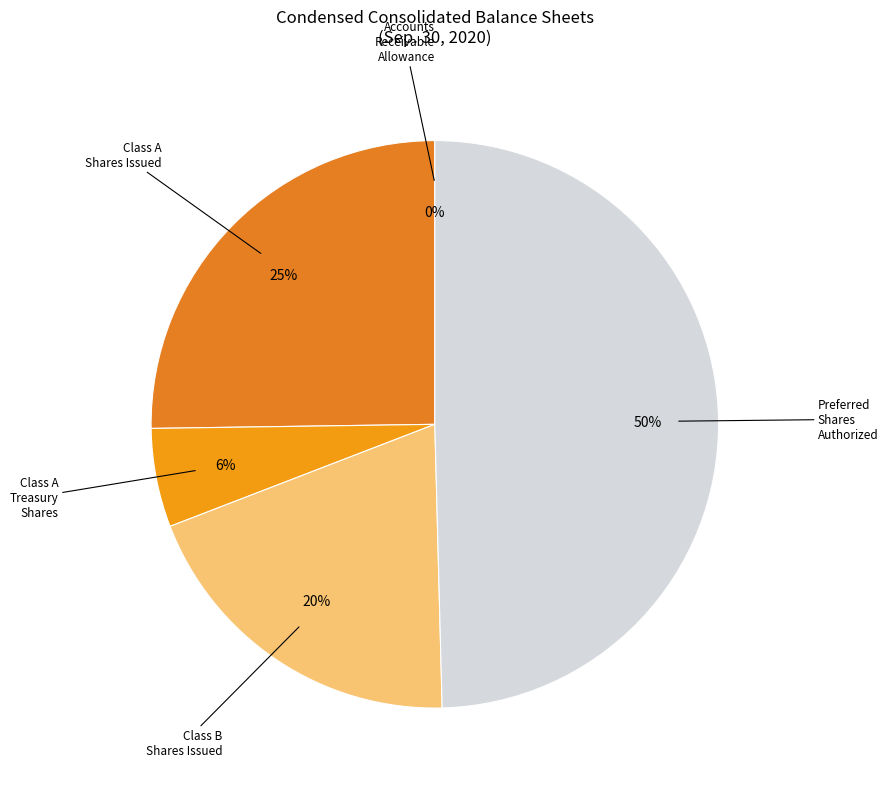

To the nearest percent, what is the average slice percentage?

20%